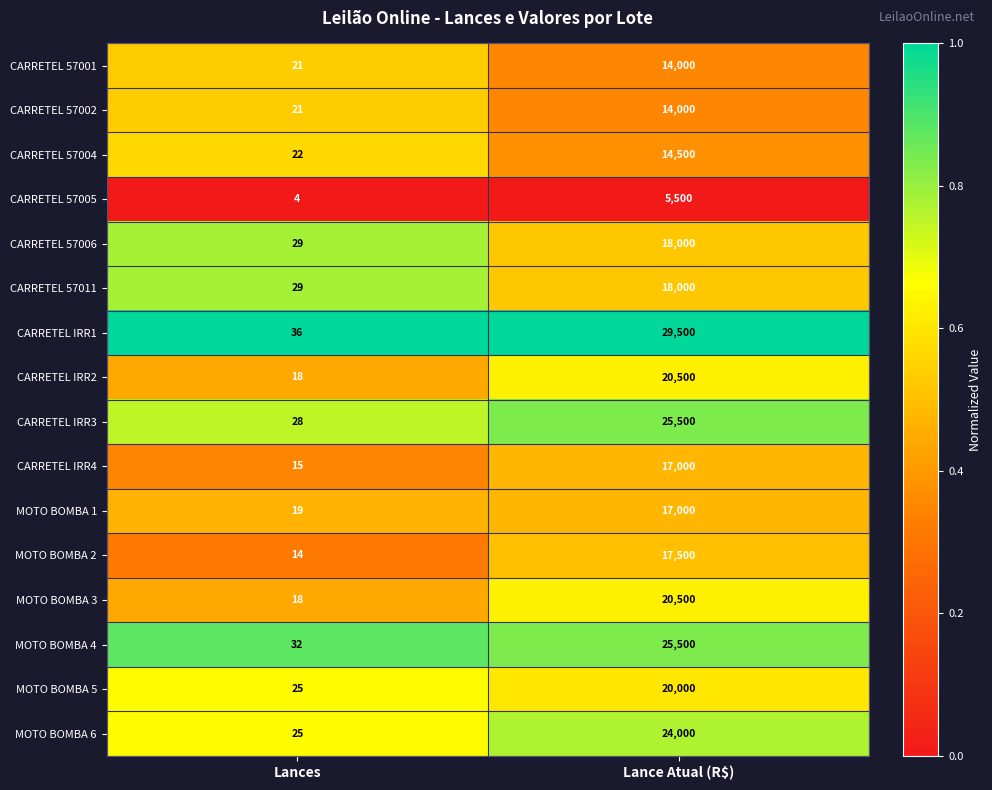

What is the difference between the maximum and minimum values in the MOTO BOMBA 4 series?

25468